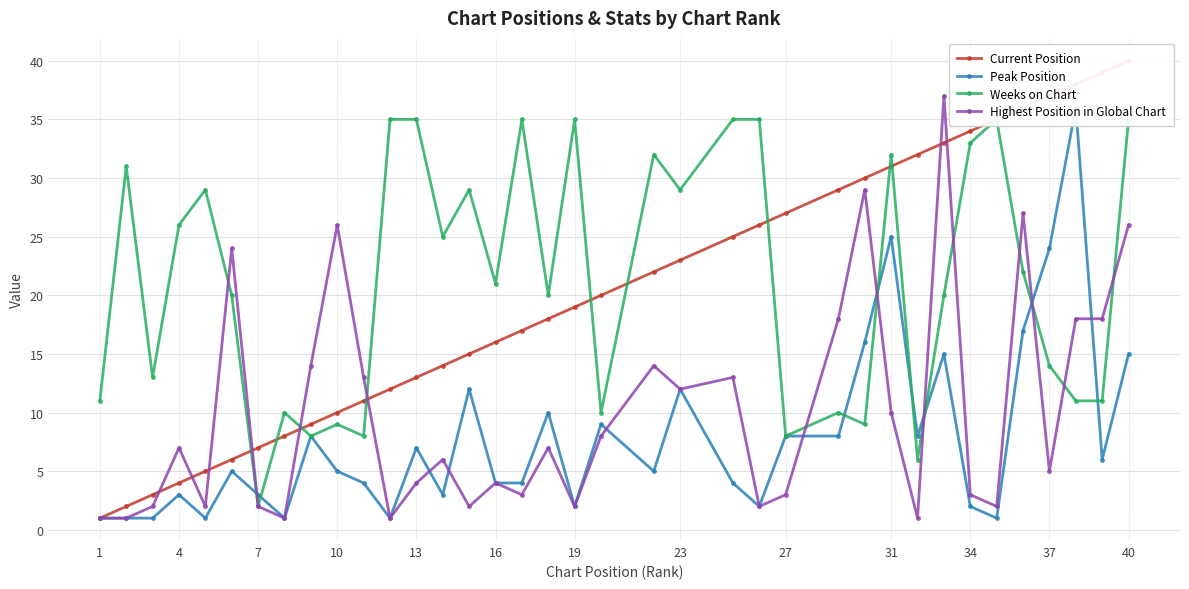

True or false: Highest Position in Global Chart has a value of 3 at 34.

True